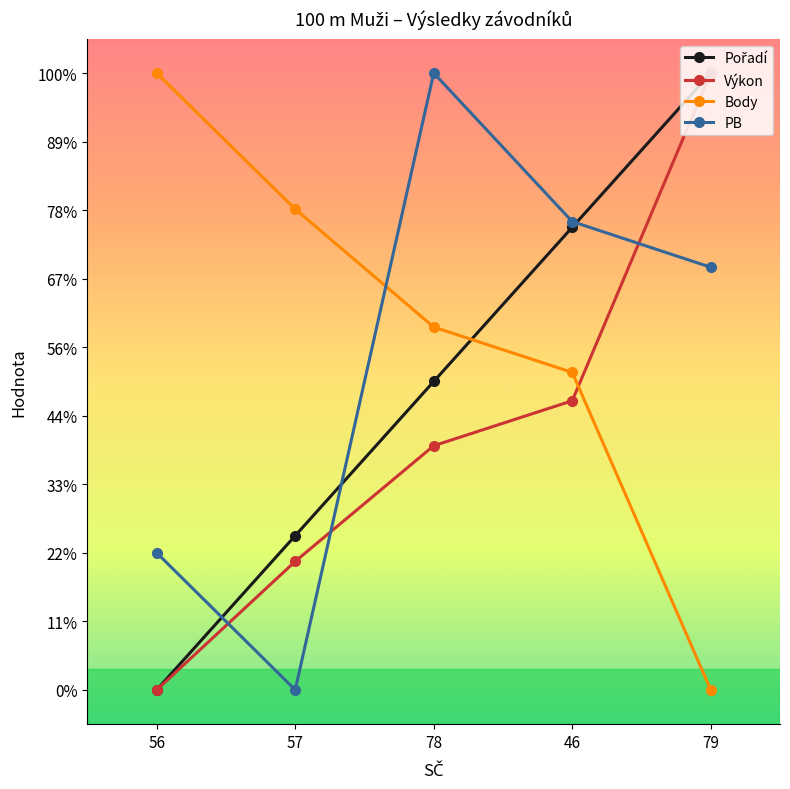

Is this an area chart (filled region under the line)?

No